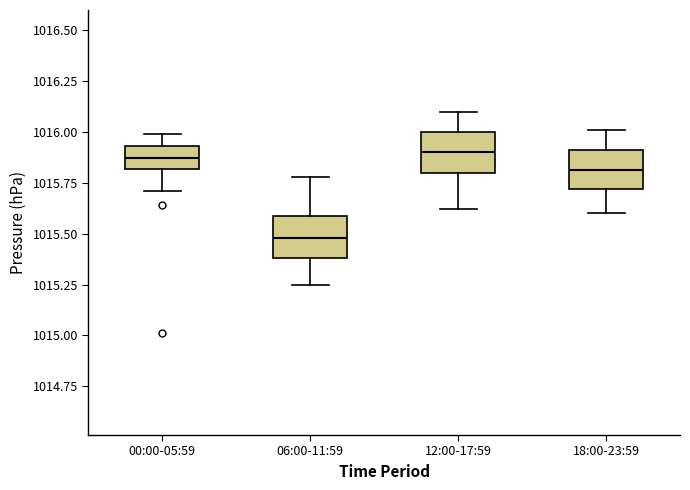

Reading left to right, read every box against the y-axis: the position of its median line, the range the box covers, and the ends of its whiskers. The values are not printed on the chart, so give them approximately, as read against the axis.

00:00-05:59: median 1015.85, box 1015.80 to 1015.95, whiskers 1015.70 to 1016.00
06:00-11:59: median 1015.50, box 1015.40 to 1015.60, whiskers 1015.25 to 1015.80
12:00-17:59: median 1015.90, box 1015.80 to 1016.00, whiskers 1015.60 to 1016.10
18:00-23:59: median 1015.80, box 1015.70 to 1015.90, whiskers 1015.60 to 1016.00